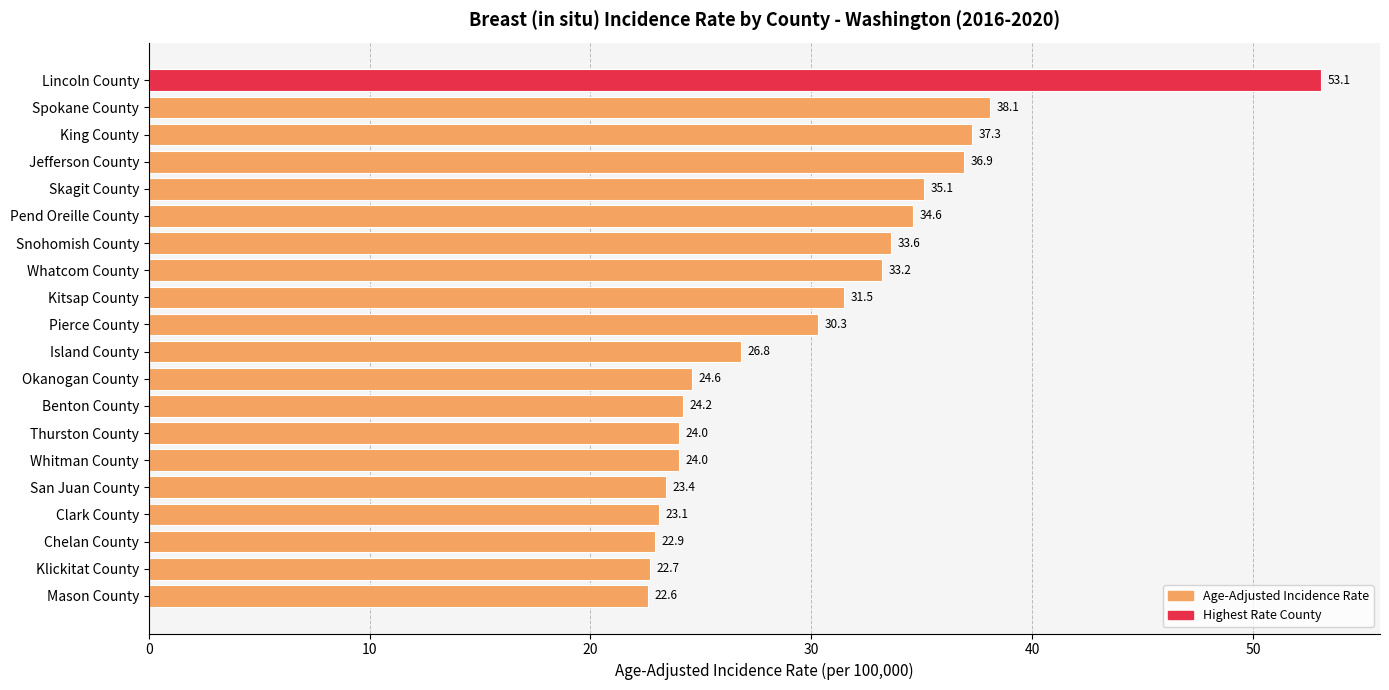

Reading top to bottom, extract all data points from this chart.

Lincoln County=53.1	Spokane County=38.1	King County=37.3	Jefferson County=36.9	Skagit County=35.1	Pend Oreille County=34.6	Snohomish County=33.6	Whatcom County=33.2	Kitsap County=31.5	Pierce County=30.3	Island County=26.8	Okanogan County=24.6	Benton County=24.2	Thurston County=24.0	Whitman County=24.0	San Juan County=23.4	Clark County=23.1	Chelan County=22.9	Klickitat County=22.7	Mason County=22.6